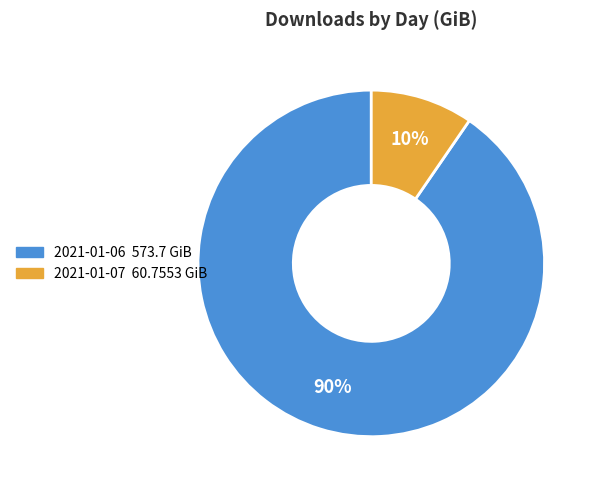

What is the smallest slice in the pie chart?

2021-01-07